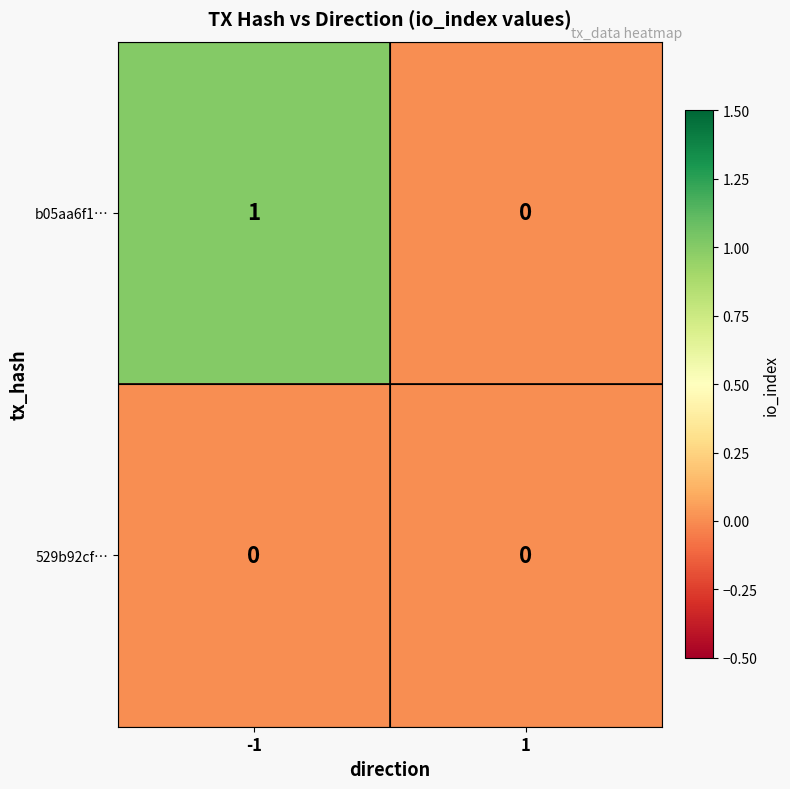

Rank the series by their maximum value, from highest to lowest.

b05aa6f1…, 529b92cf…